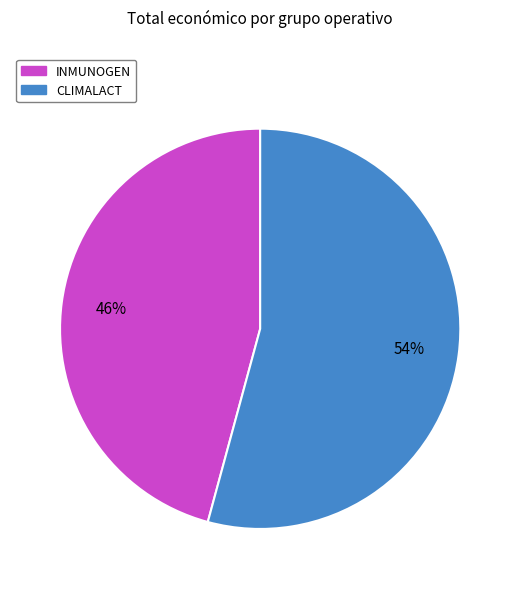

What is the smallest slice in the pie chart?

INMUNOGEN